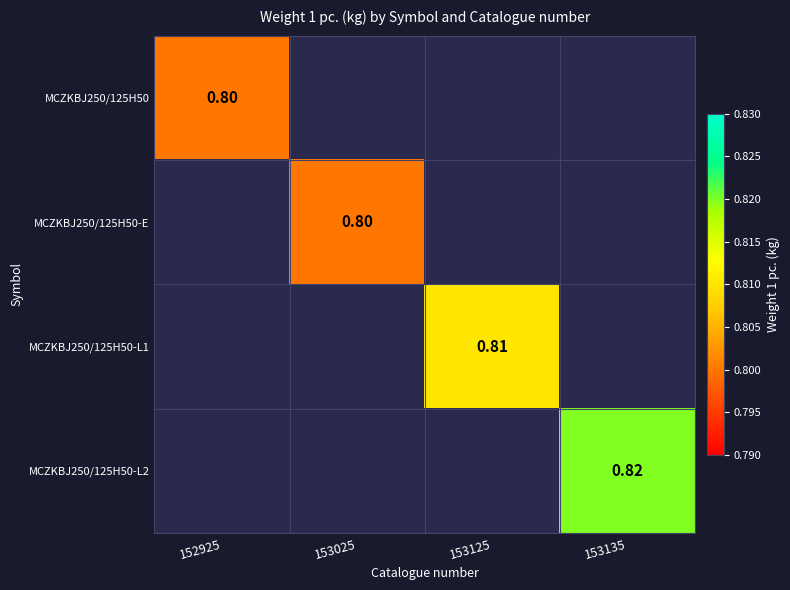

How many series are shown in this chart?

4